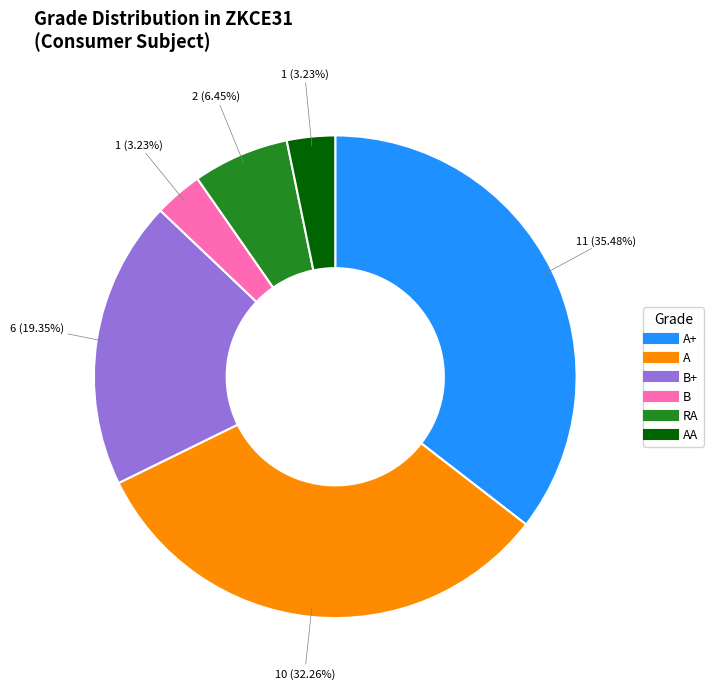

Does any single category account for the majority?

No